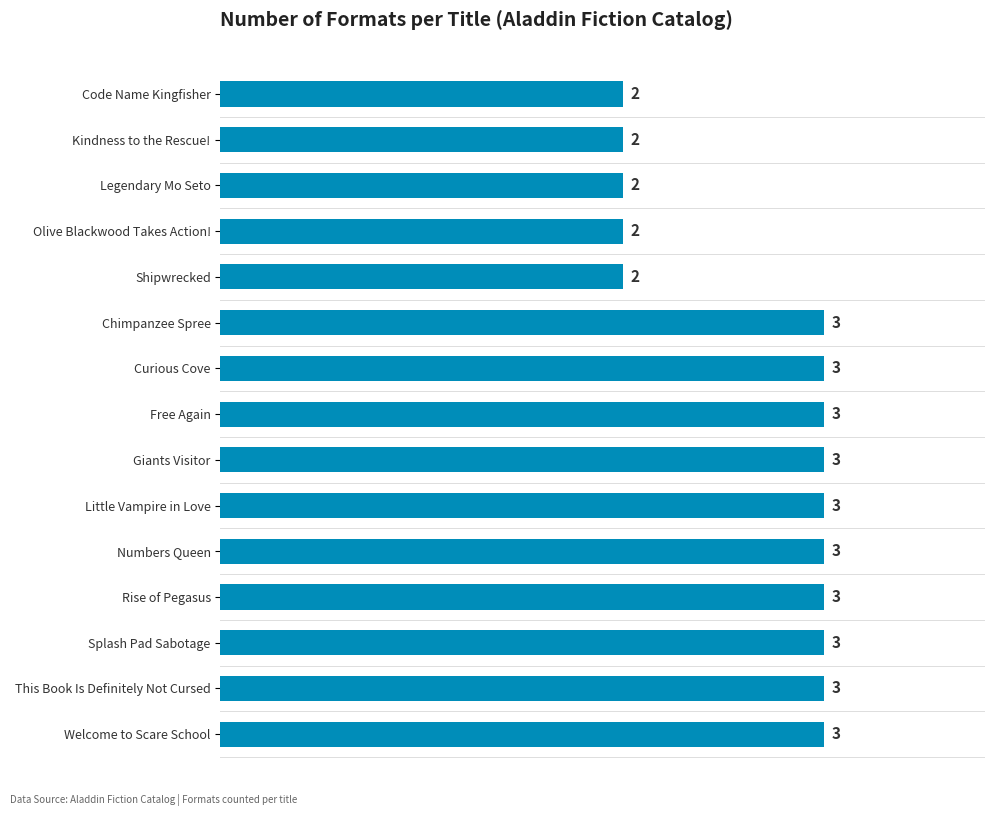

Count the number of categories in the chart.

15